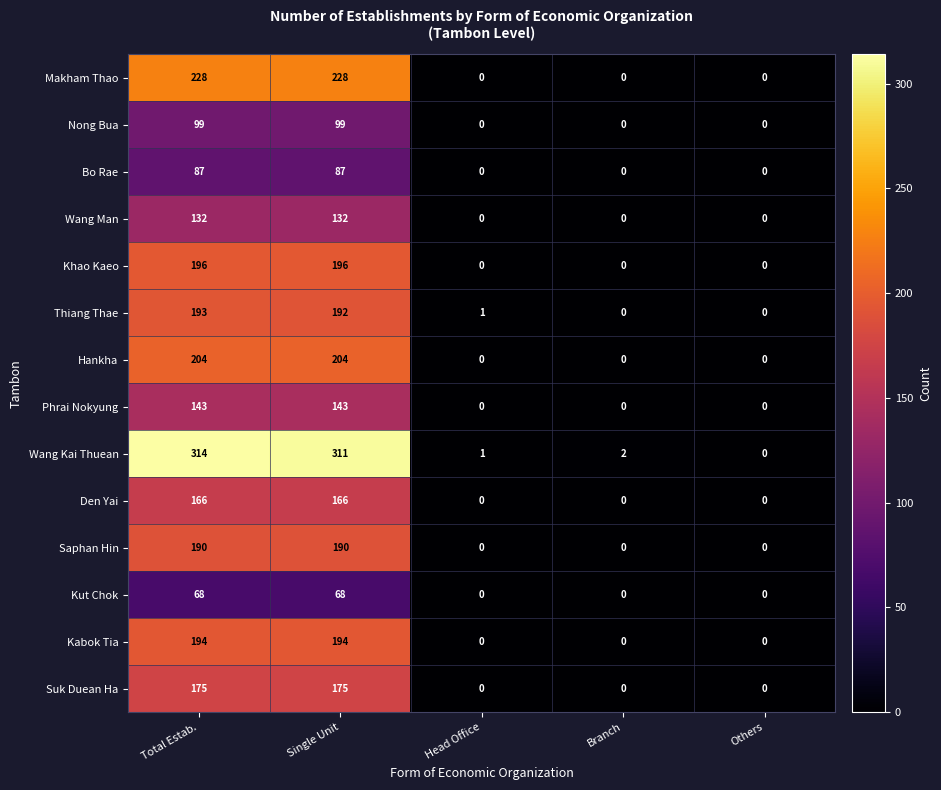

Between Branch and Others, which series saw the biggest shift?

Wang Kai Thuean